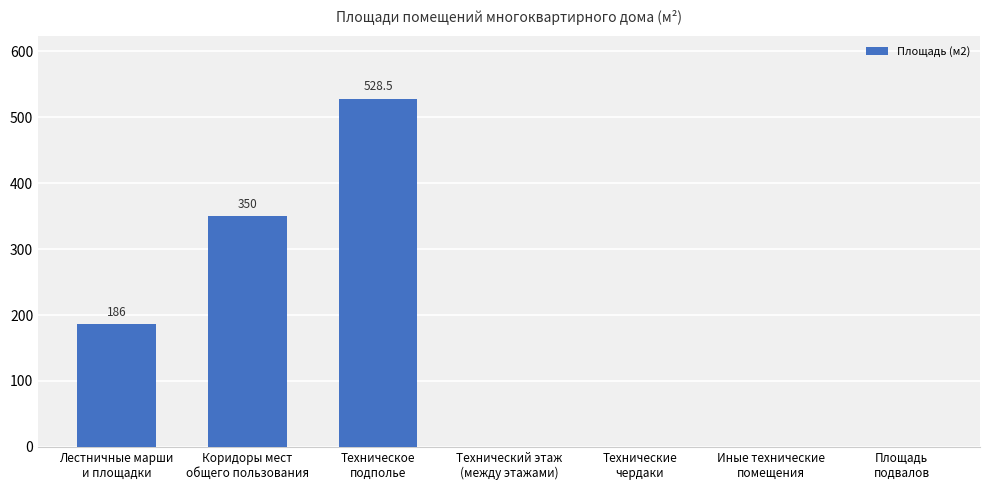

Count the number of categories in the chart.

7